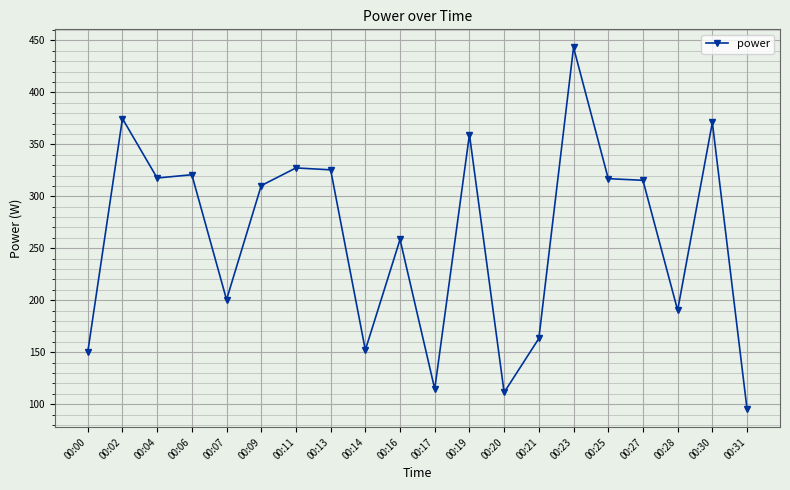

True or false: the data shows 224.7 at 00:19.

False